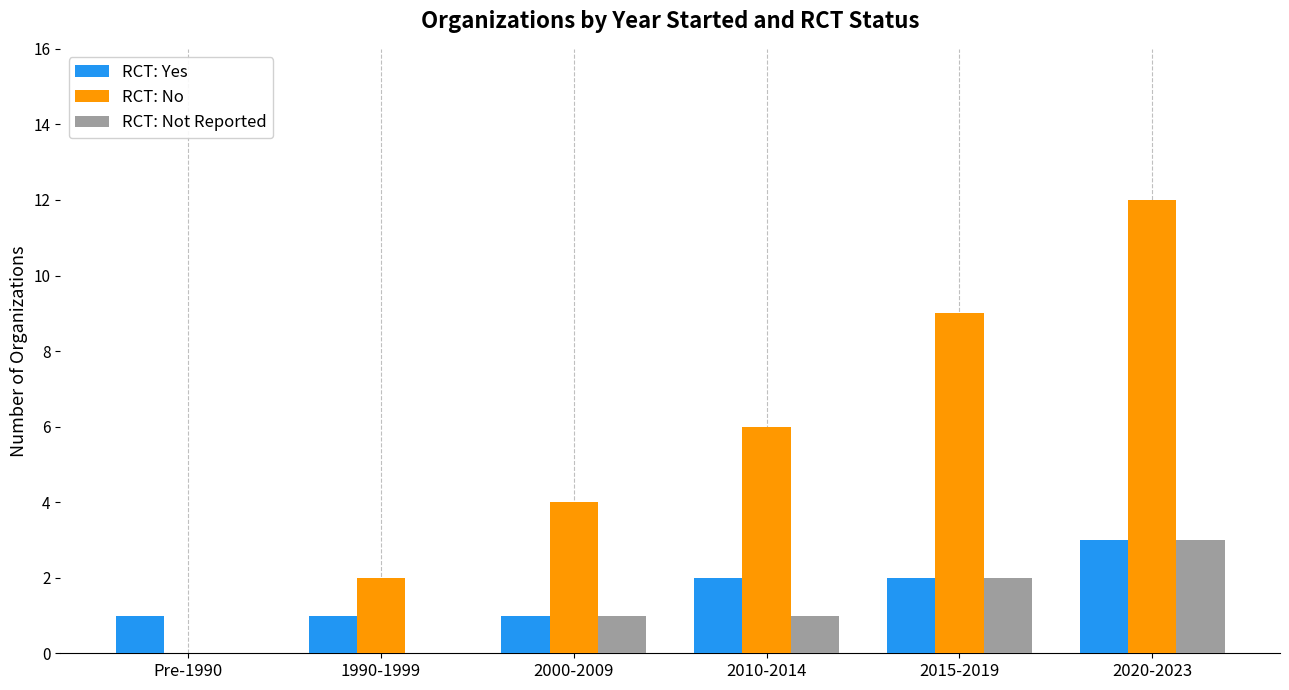

Count the number of data series in this chart.

3